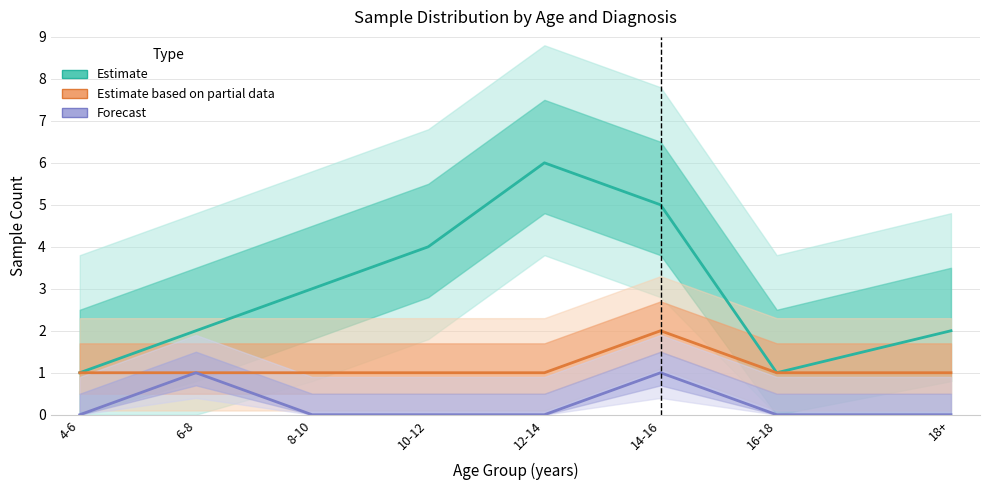

Rank the categories by CD (Estimate) value from highest to lowest.

12-14, 14-16, 10-12, 8-10, 6-8, 18+, 4-6, 16-18